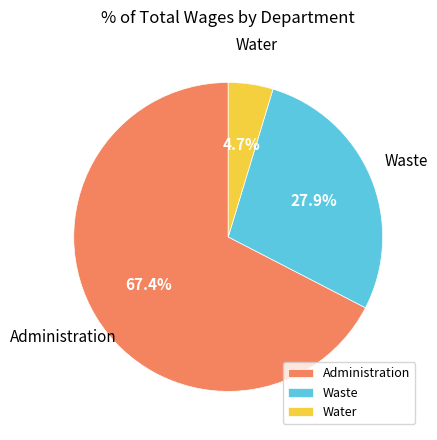

Approximately how many times larger is the value at Water compared to Waste?

0.2